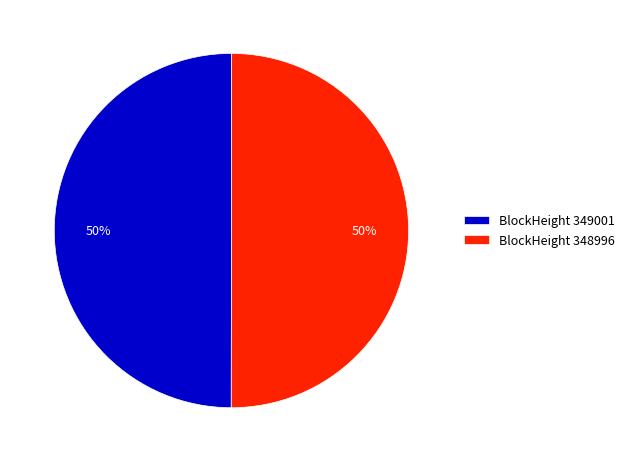

What is the ratio of the value at BlockHeight 348996 to the value at BlockHeight 349001?

1.0